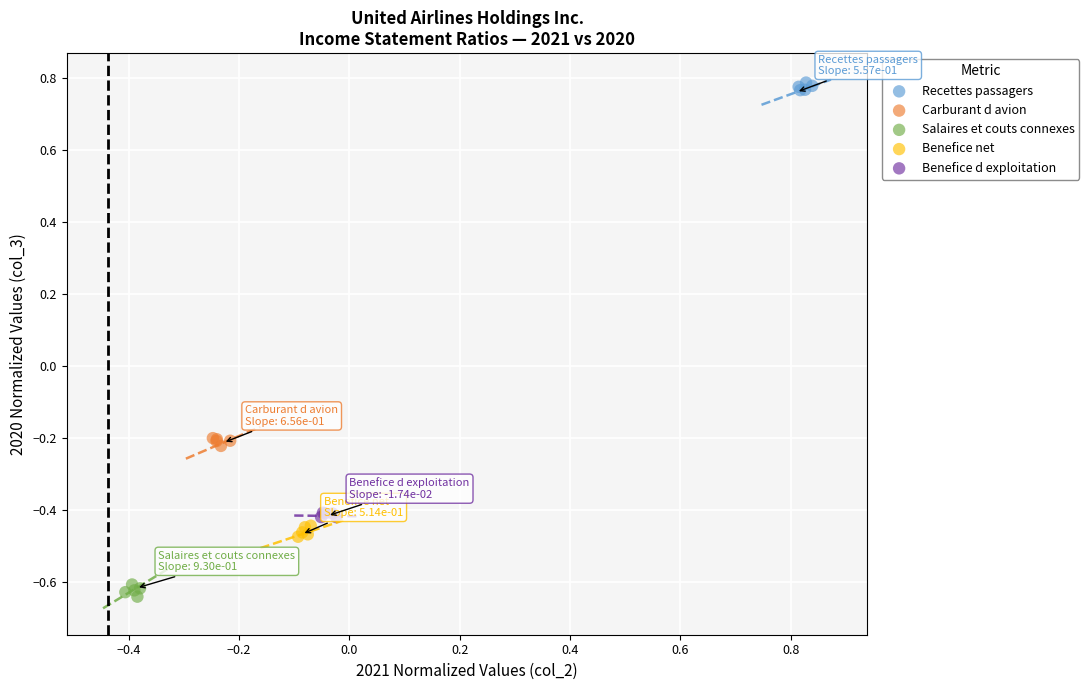

Which series contains the lowest Y value?

Salaires et couts connexes